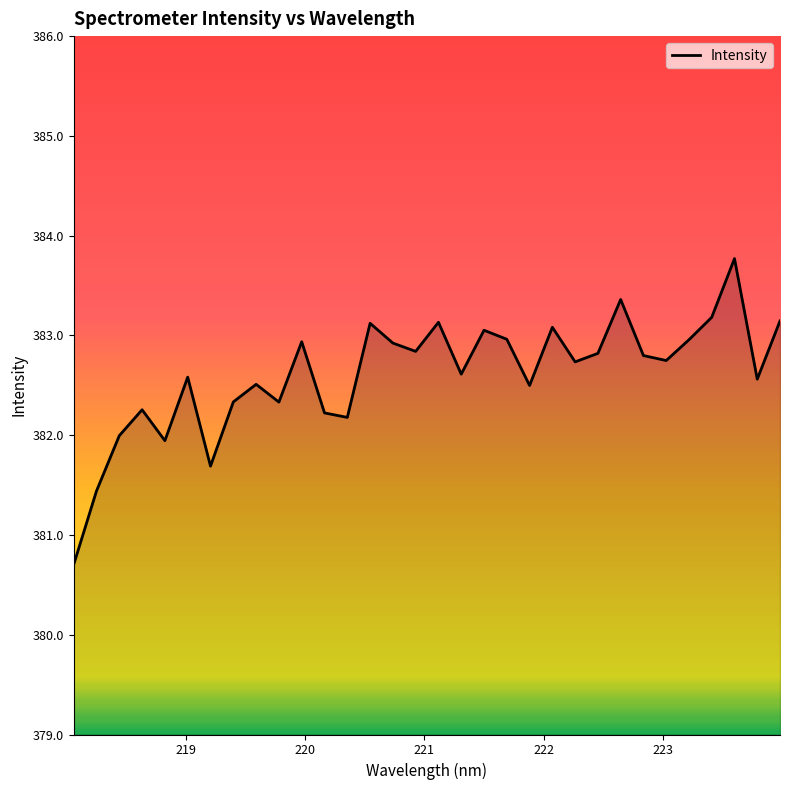

What is the greatest value displayed?

383.8